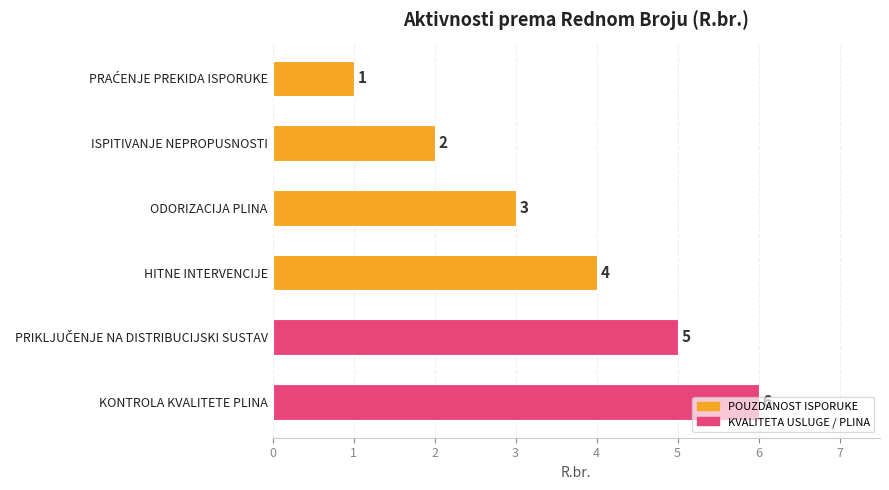

True or false: the data shows 6 at HITNE INTERVENCIJE.

False